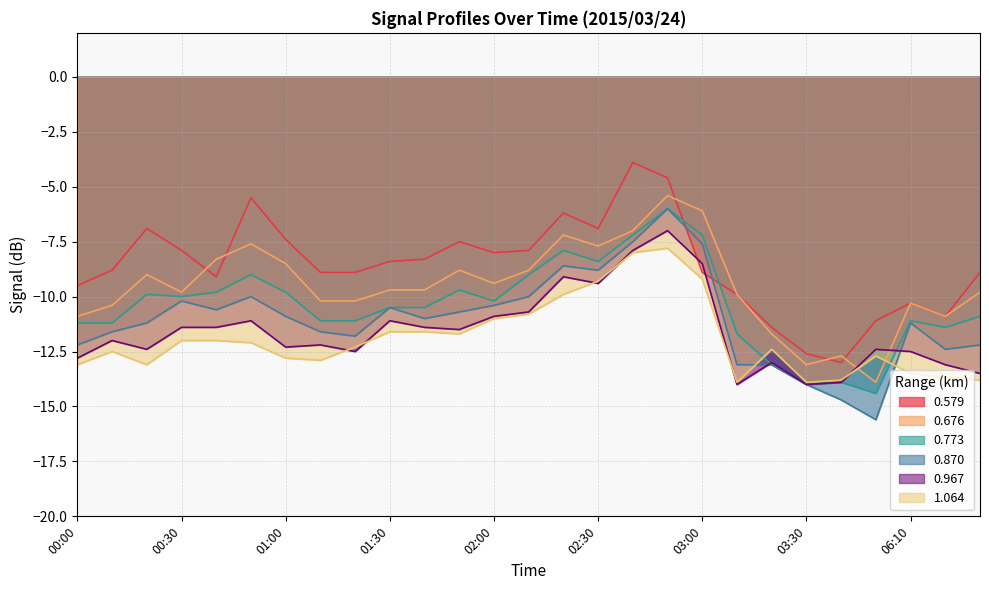

What is the total value across all series at 00:10?

-66.5